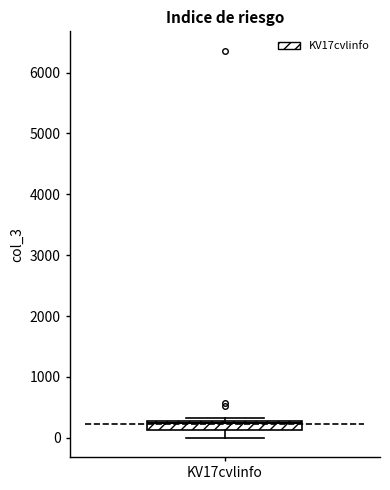

Read this box plot against the y-axis: the position of the median line, the range covered by the box, and the ends of both whiskers. The values are not printed on the chart, so give them approximately, as read against the axis.

median 200, box 100 to 300, whiskers 0 to 300 (just above the box's upper edge)